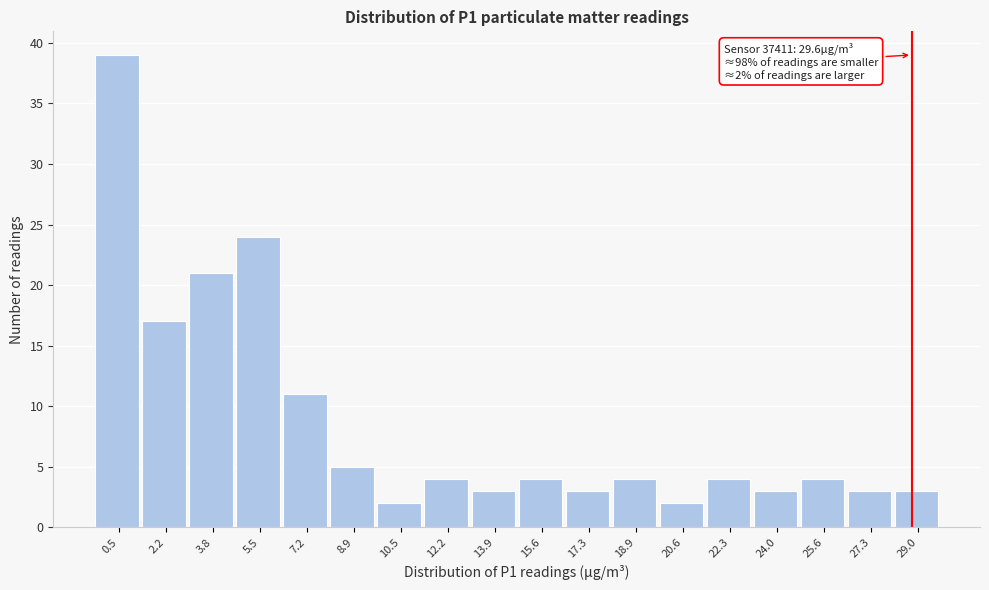

Reading left to right, list all the values displayed in this chart.

0.5=39	2.2=17	3.8=21	5.5=24	7.2=11	8.9=5	10.5=2	12.2=4	13.9=3	15.6=4	17.3=3	18.9=4	20.6=2	22.3=4	24.0=3	25.6=4	27.3=3	29.0=3